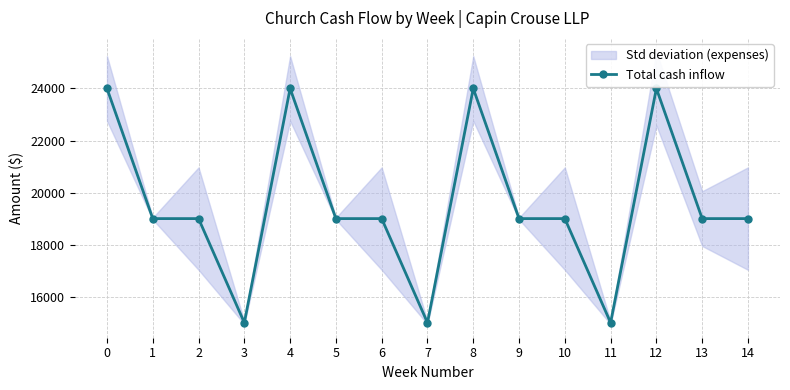

Is this an area chart (filled region under the line)?

No